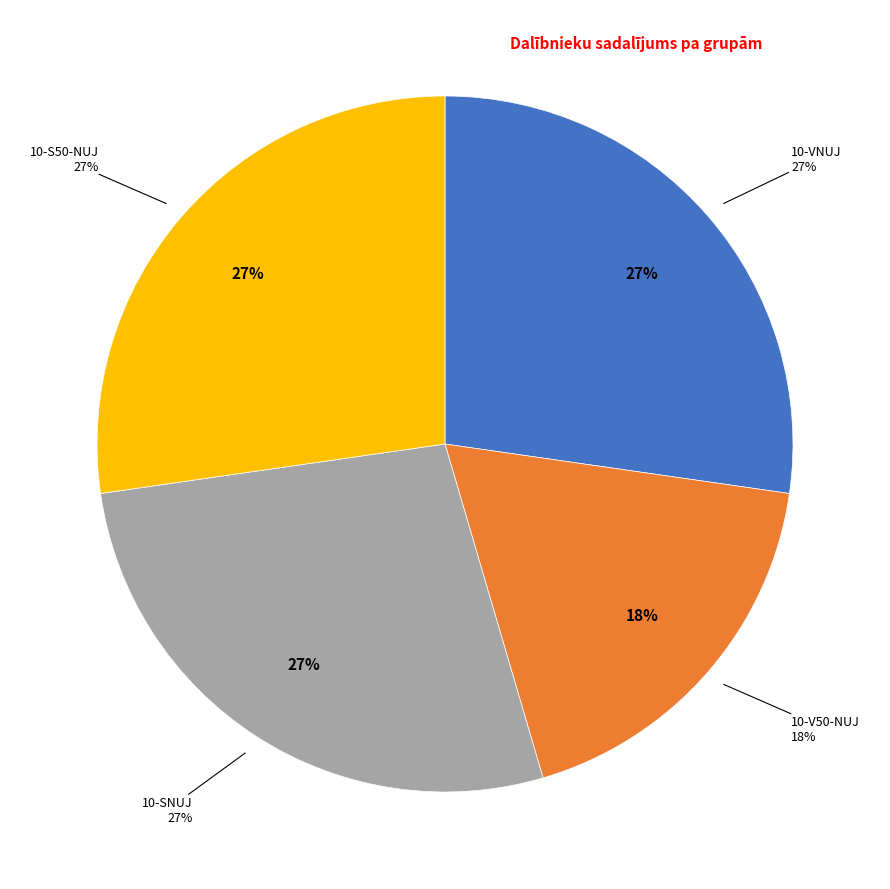

Rank the categories by value from highest to lowest.

10-VNUJ, 10-SNUJ, 10-S50-NUJ, 10-V50-NUJ